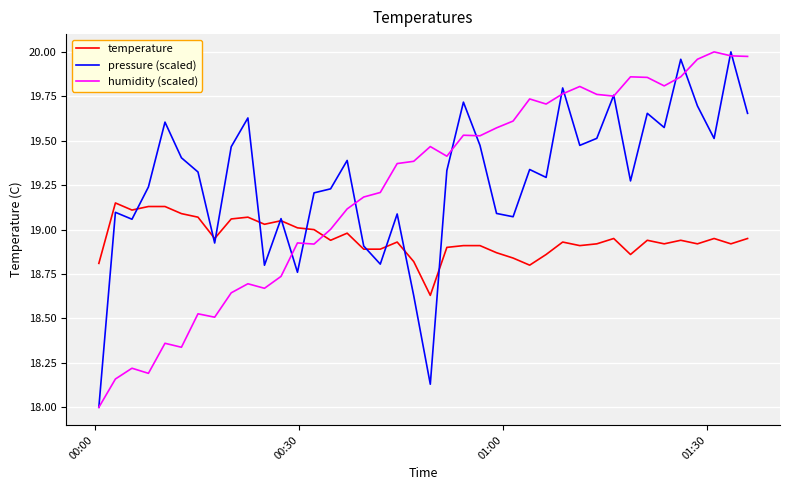

What is the smallest value displayed?

18.0